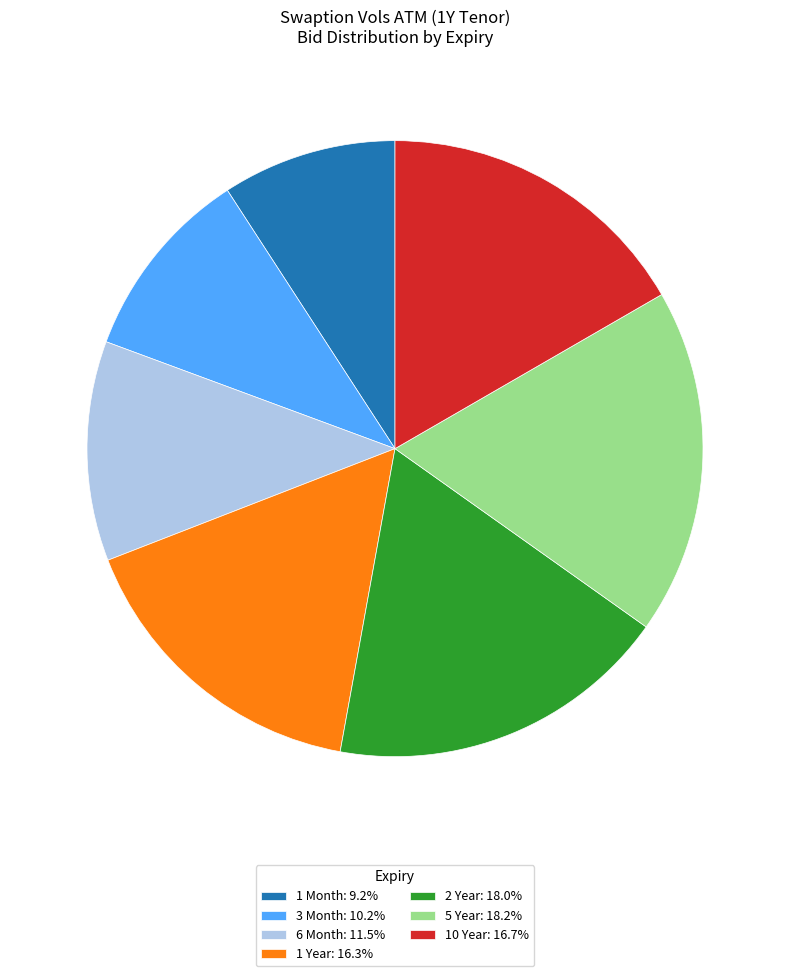

Does 1 Month: 9.2% represent more than half of the total?

No